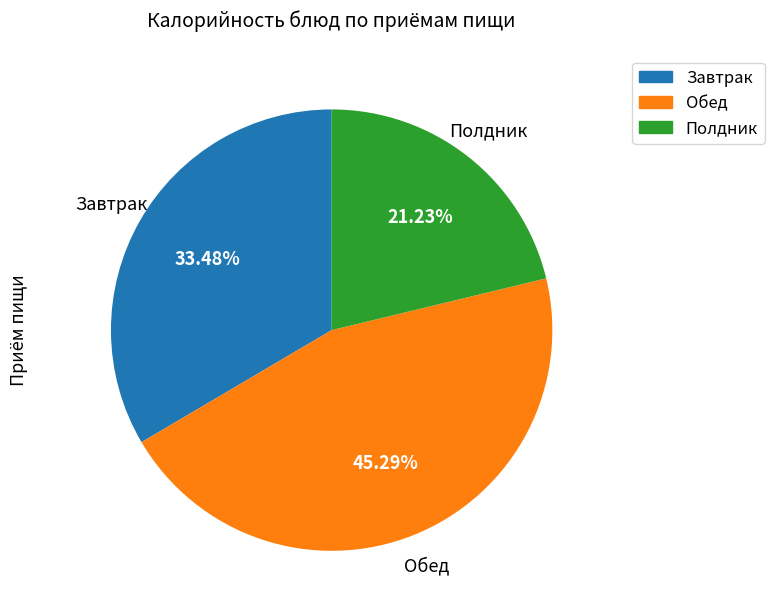

Is there a majority slice in this chart?

No